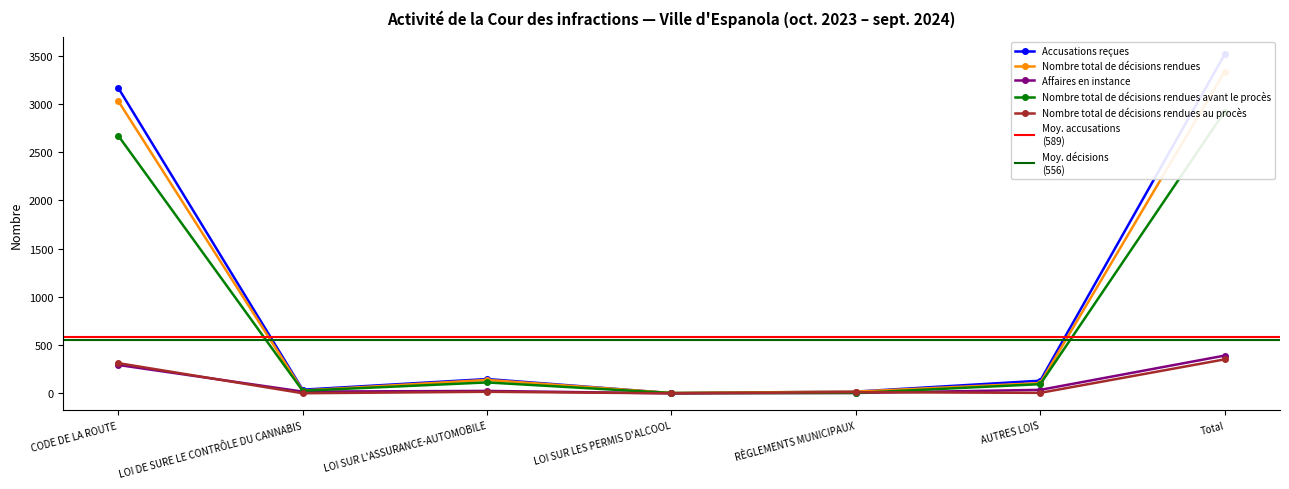

At RÈGLEMENTS MUNICIPAUX, list the series in order from largest to smallest.

Accusations reçues, Nombre total de décisions rendues, Nombre total de décisions rendues au procès, Affaires en instance, Nombre total de décisions rendues avant le procès